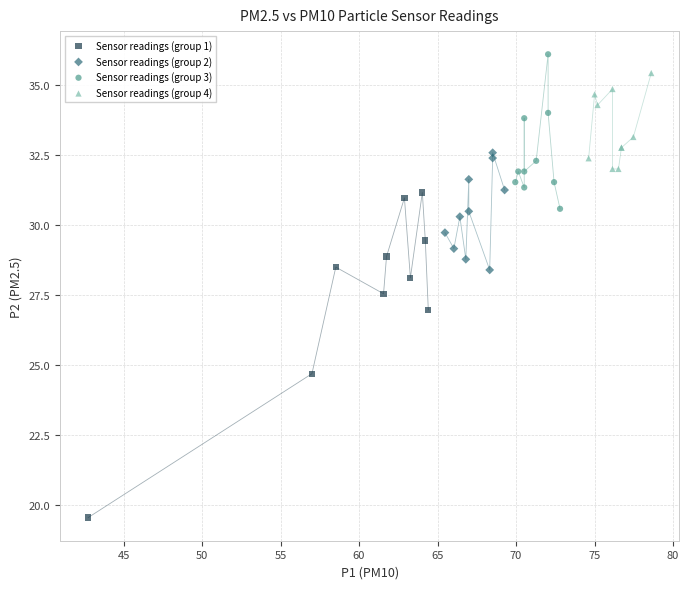

Which series reaches the minimum Y coordinate?

Sensor readings (group 1)